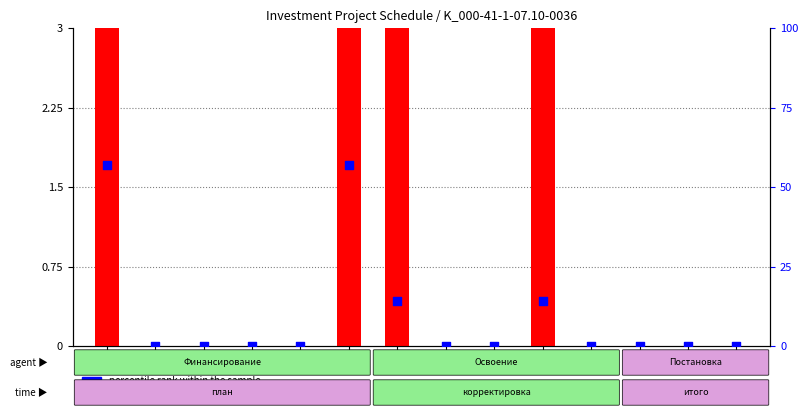

What are all the series names shown in the legend?

transformed count, percentile rank within the sample